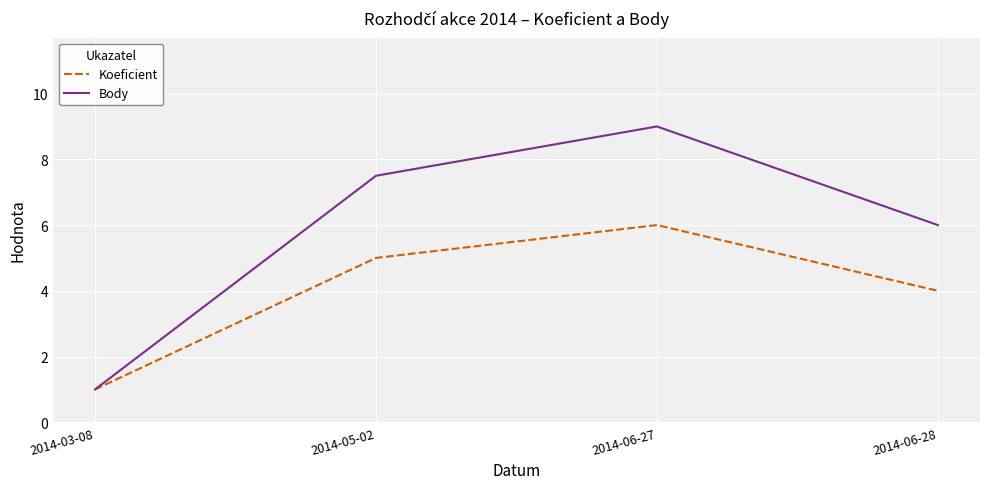

Which series has the largest range (max minus min)?

Body